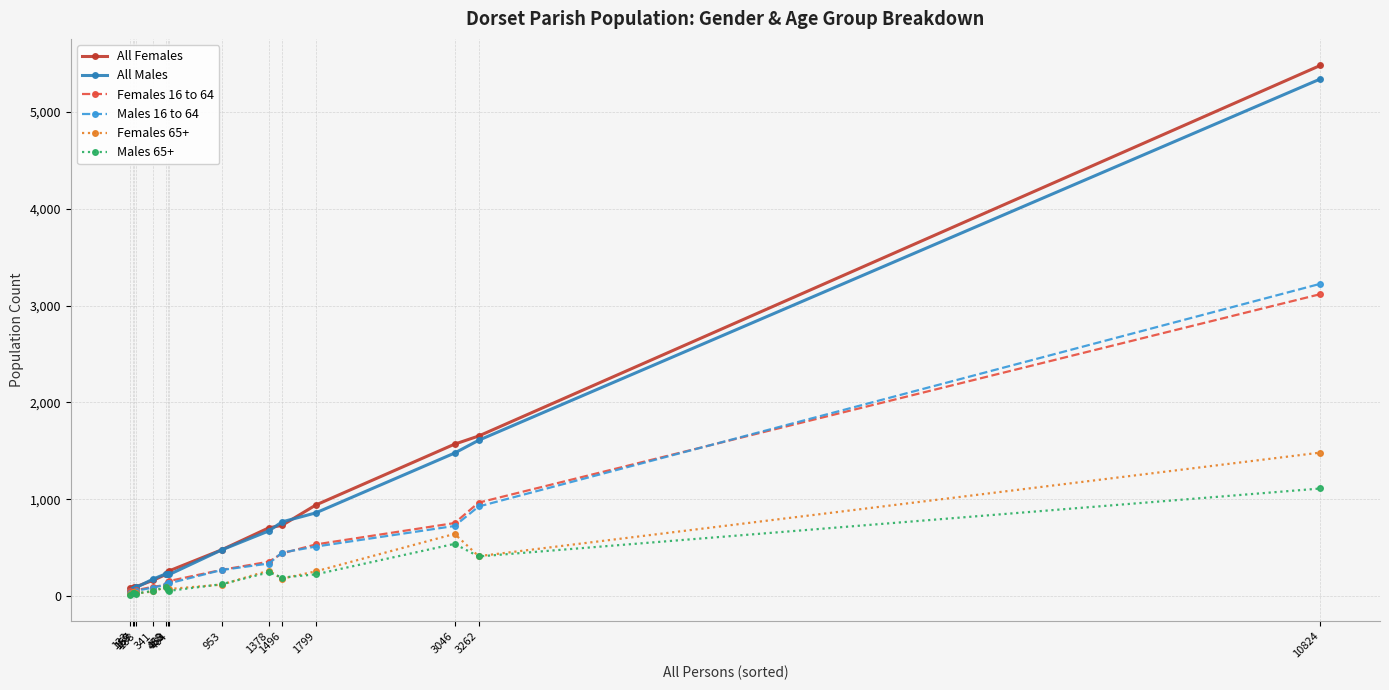

What is the maximum value shown in the chart?

5482